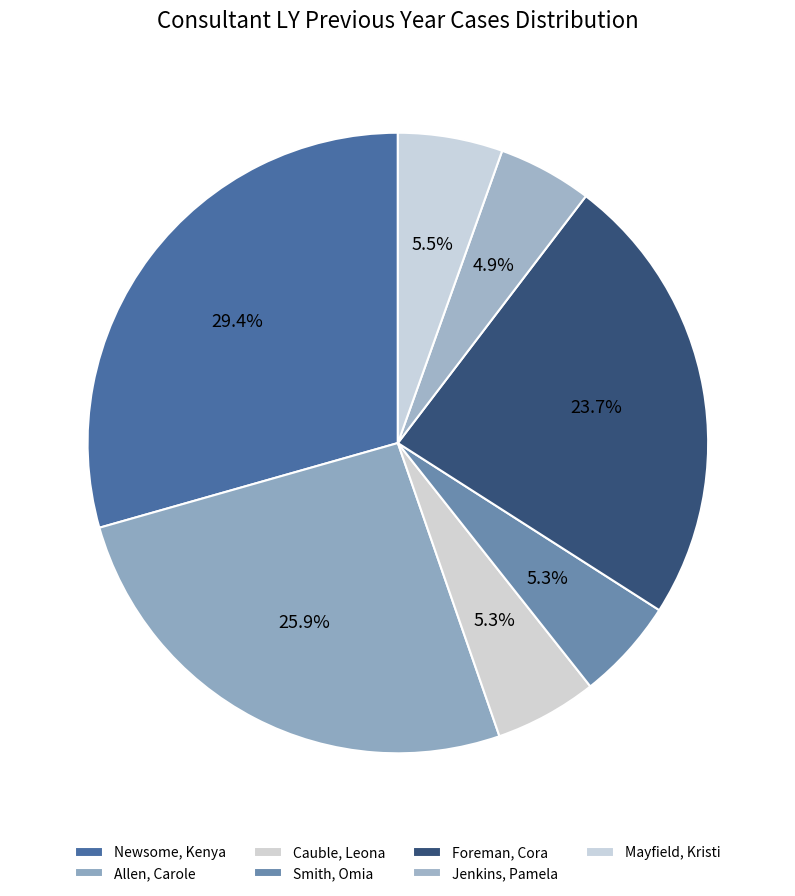

Which category has the biggest portion of the pie?

Newsome, Kenya